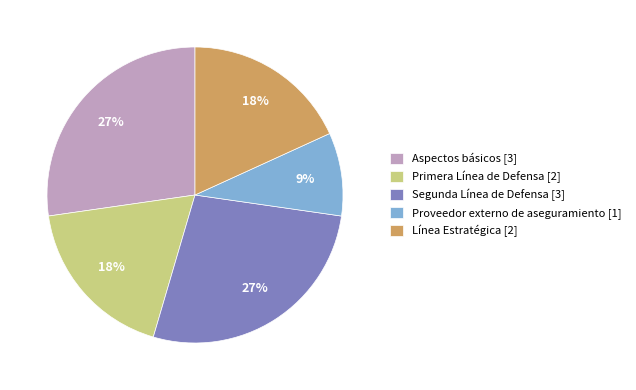

Does Primera Línea de Defensa represent more than half of the total?

No